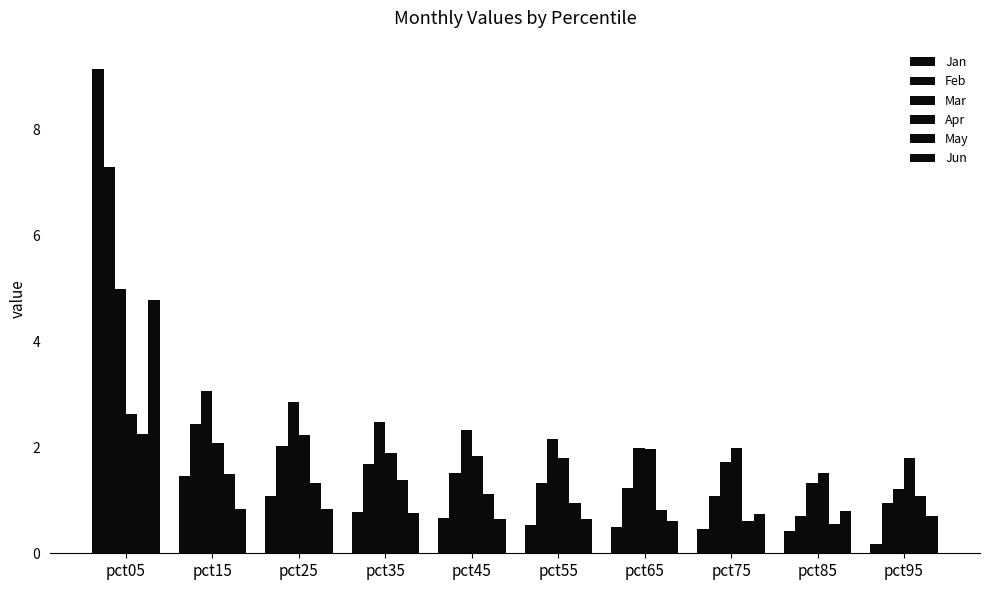

How many distinct data groups are displayed?

6